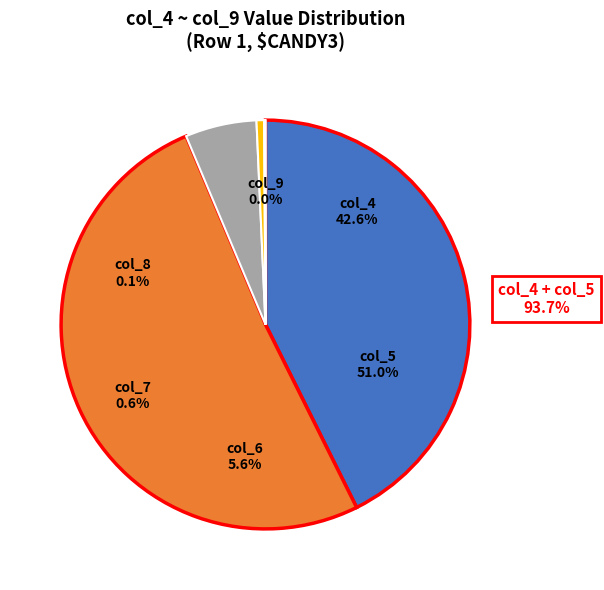

Approximately how many times larger is the value at 10296 compared to 1139?

9.0